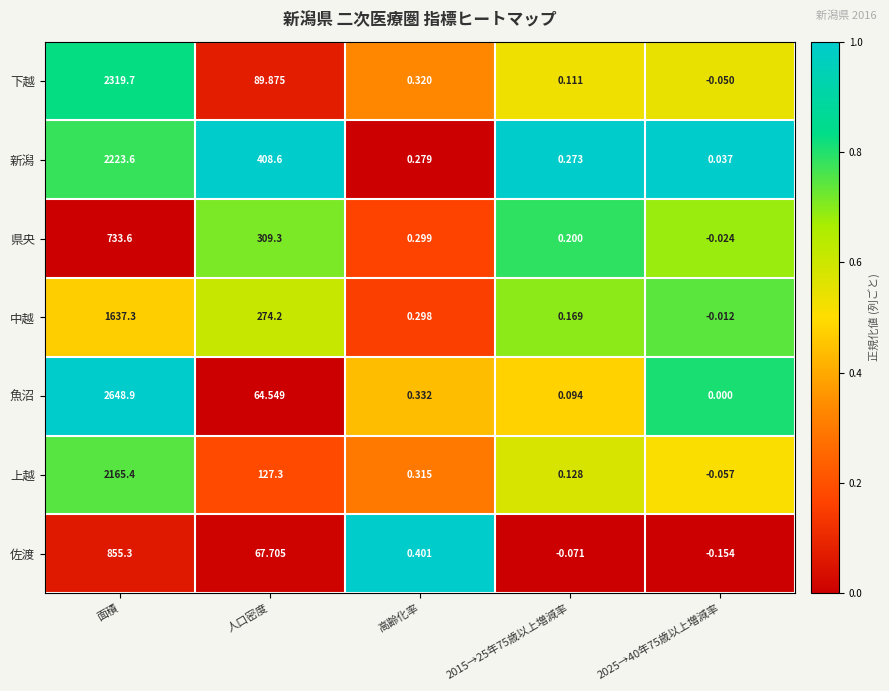

At which label is 県央 closest to 366?

人口密度